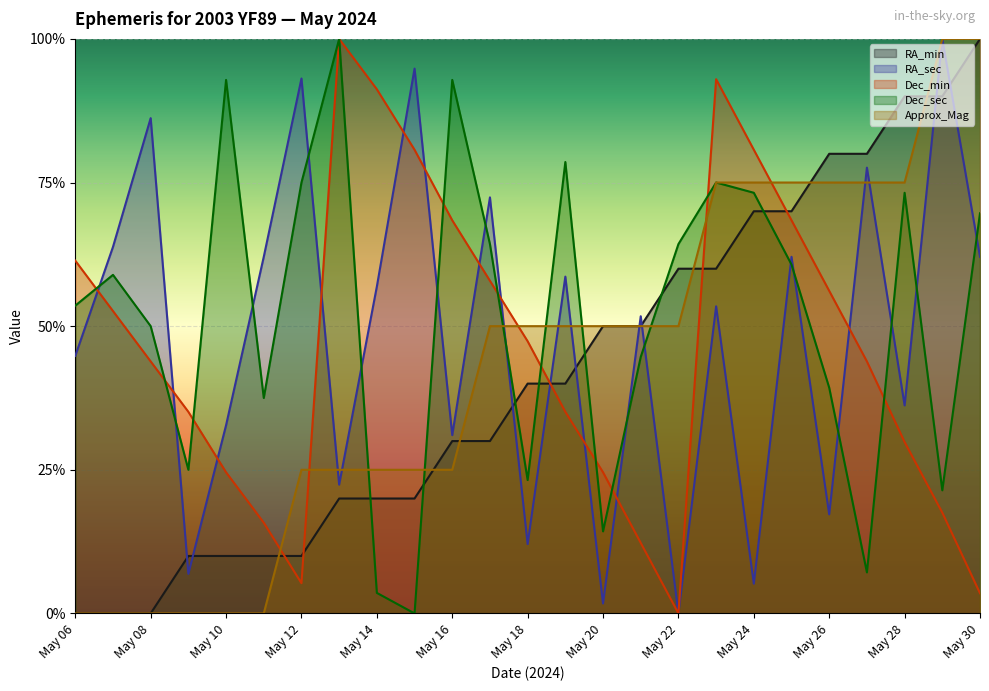

At which category is the sum across all series the highest?

May 23